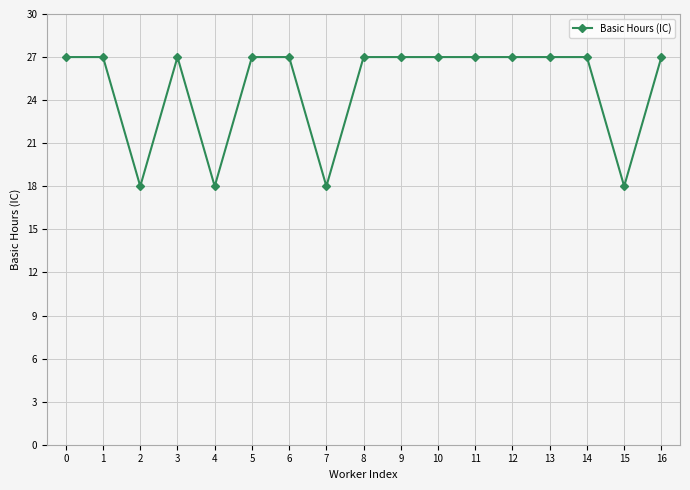

Approximately how many times larger is the value at 9 compared to 16?

1.0